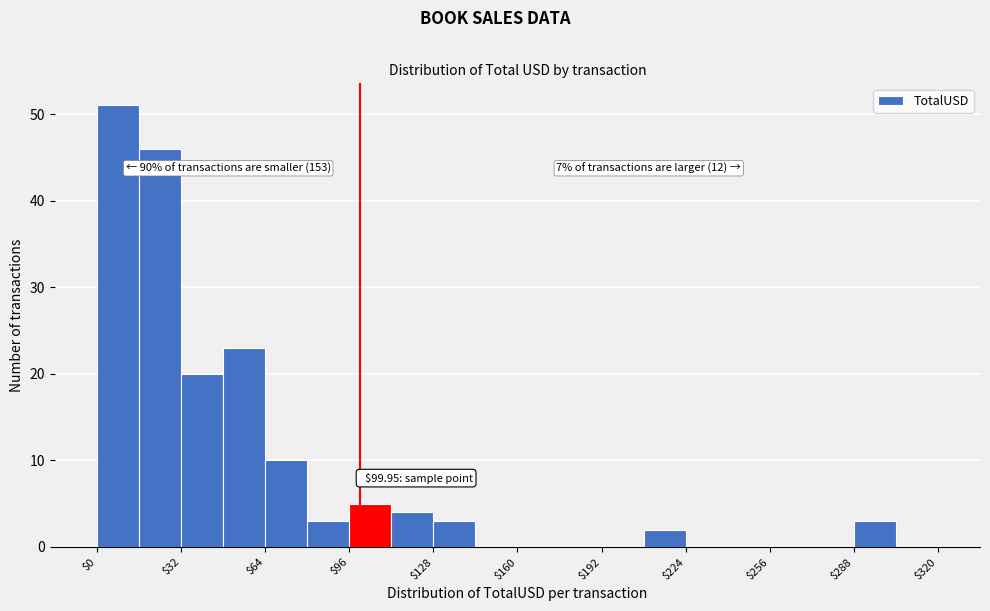

Read against the x-axis, roughly where is the centre of the tallest bar?

10